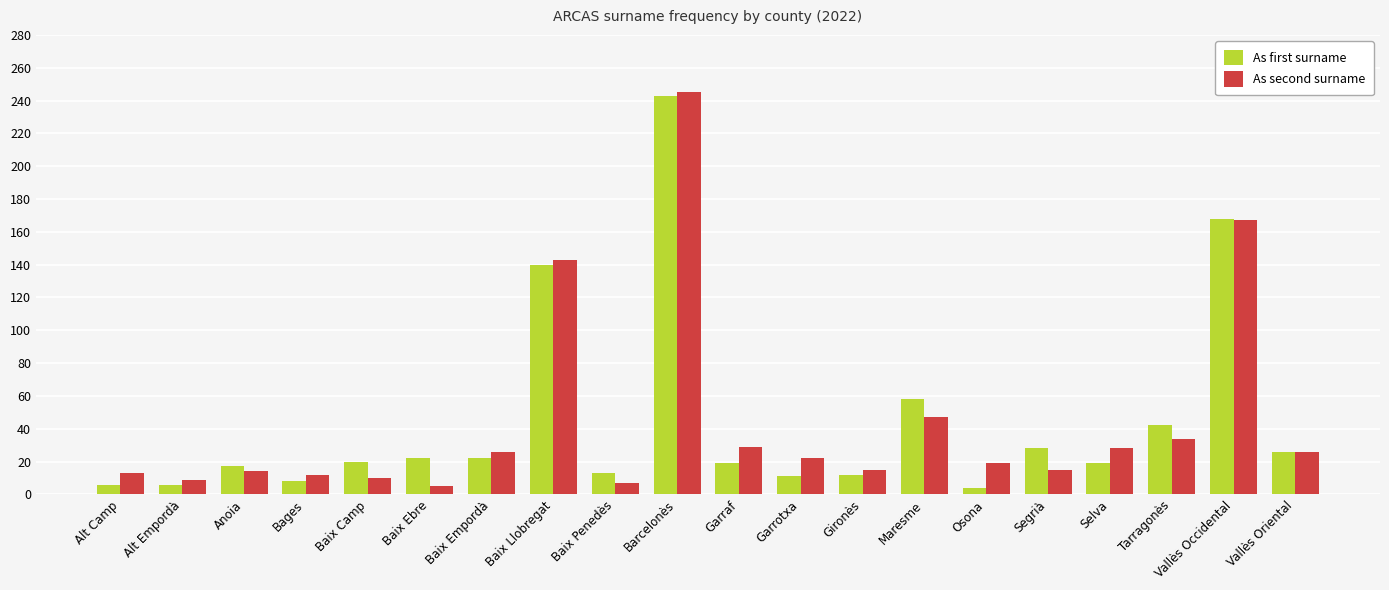

How many bars are there in each group?

2